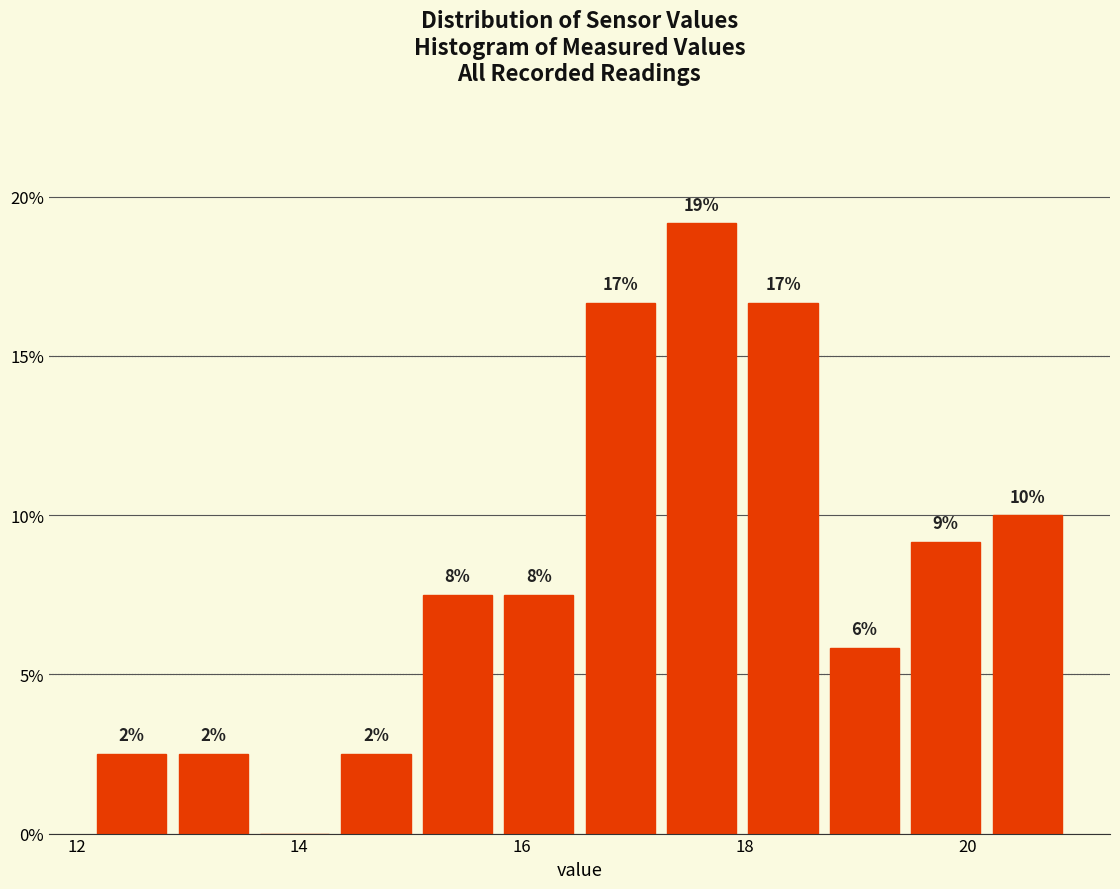

Read against the x-axis, roughly where is the centre of the tallest bar?

17.6